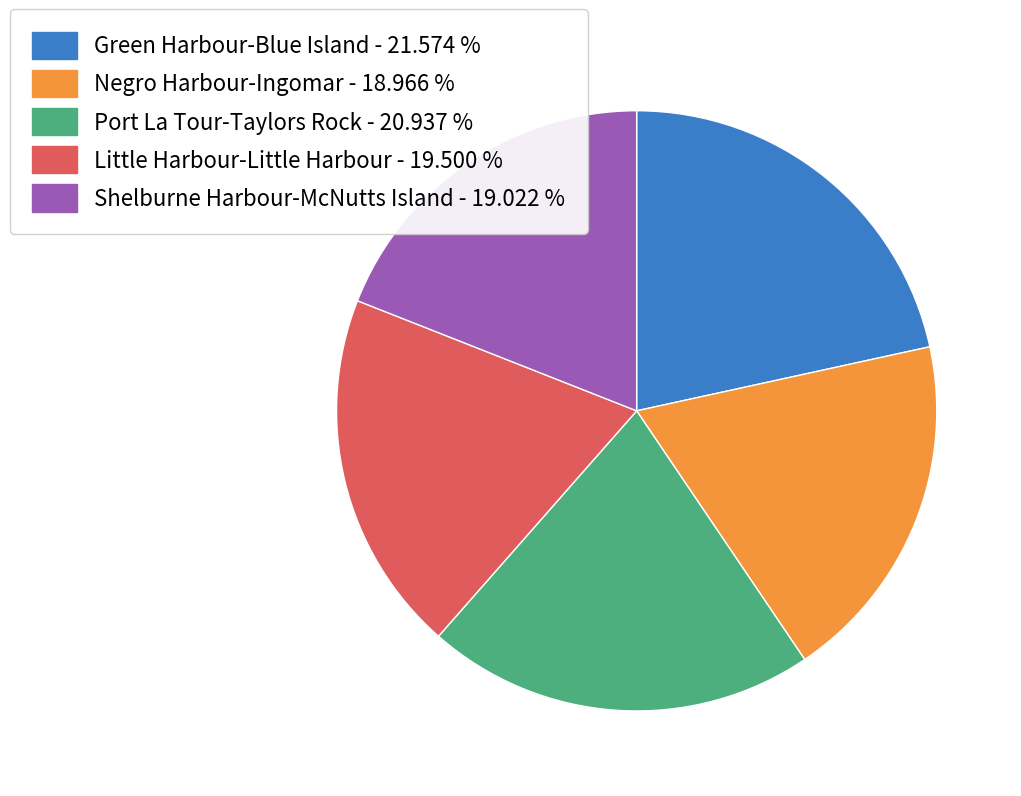

Is Green Harbour-Blue Island - 21.574 % the majority of the pie?

No